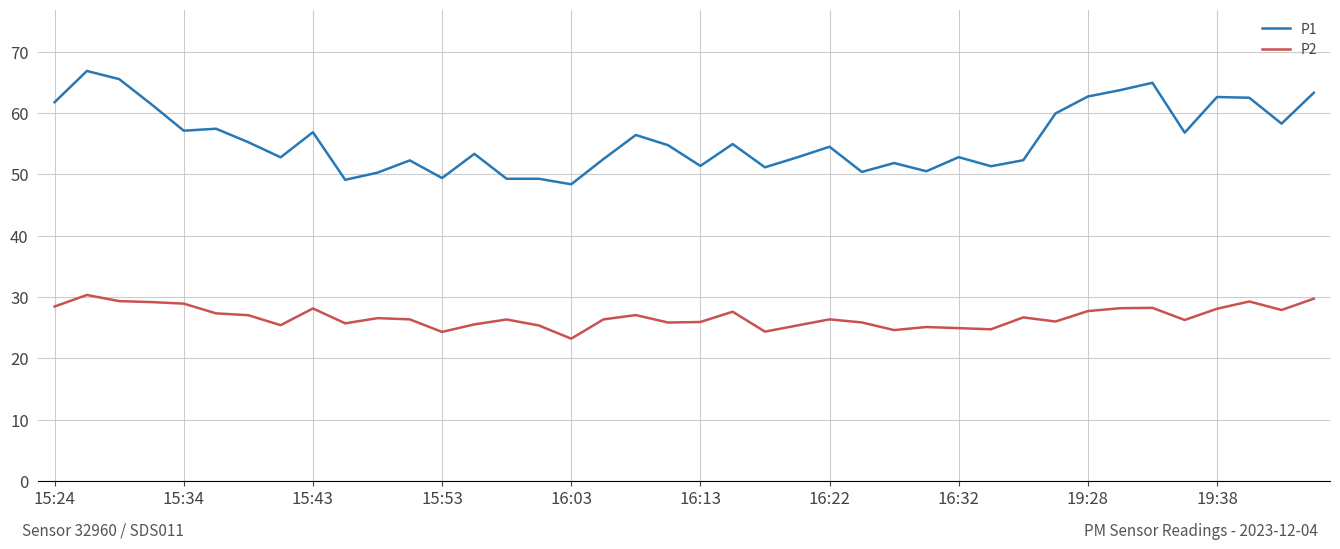

What is the minimum value shown in the chart?

23.2